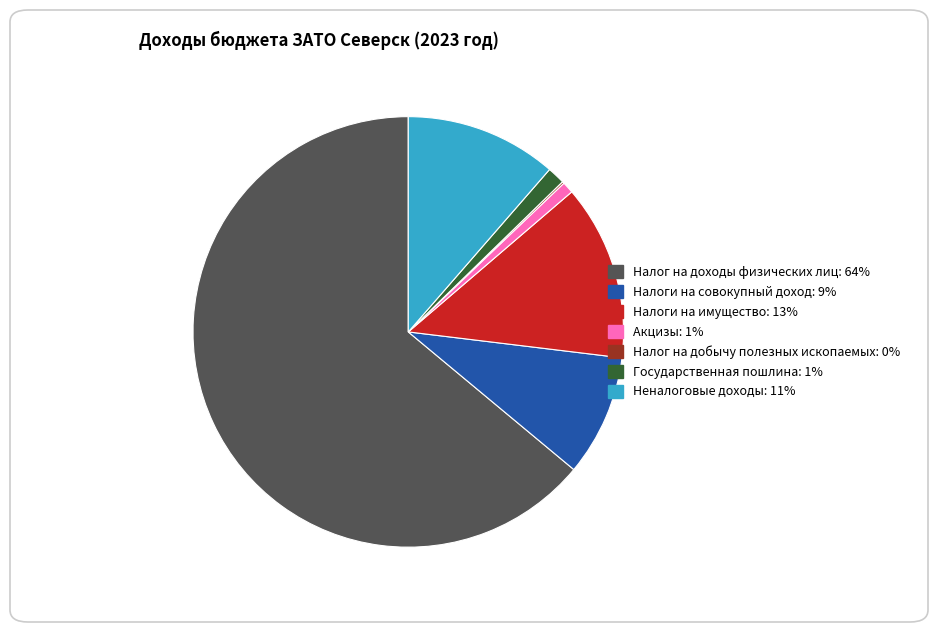

Which category has the biggest portion of the pie?

Налог на доходы физических лиц